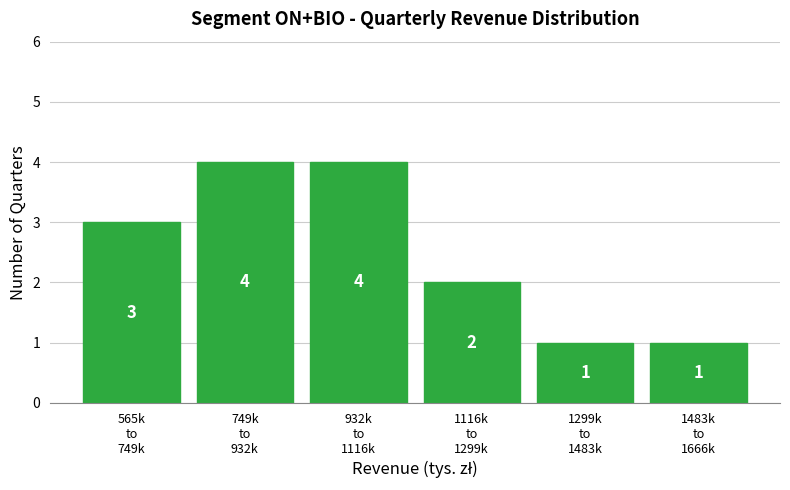

Reading left to right, transcribe all the data shown in this chart.

3	4	4	2	1	1